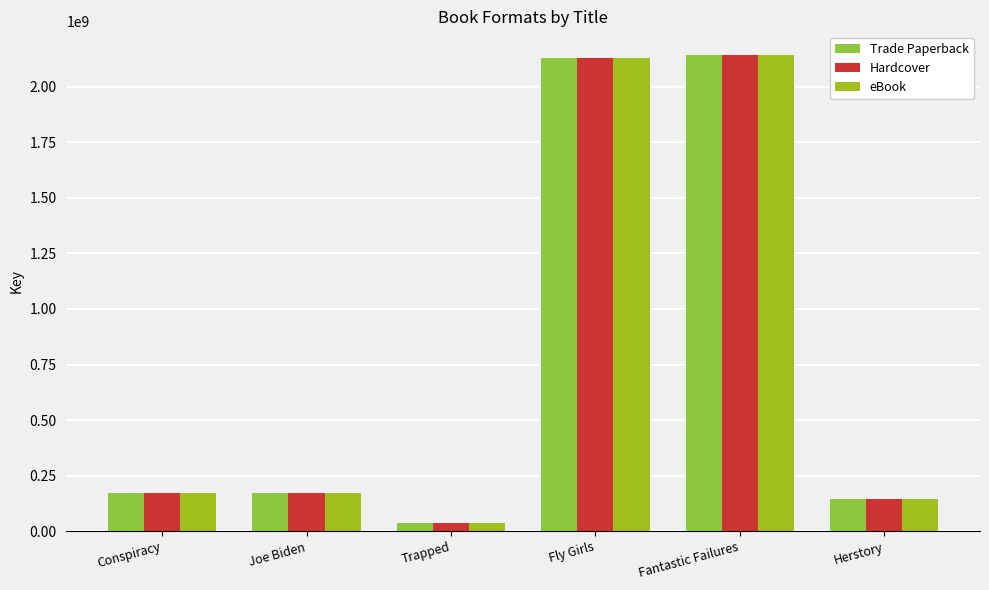

Is it true that Trade Paperback equals 55372066 at Joe Biden?

False